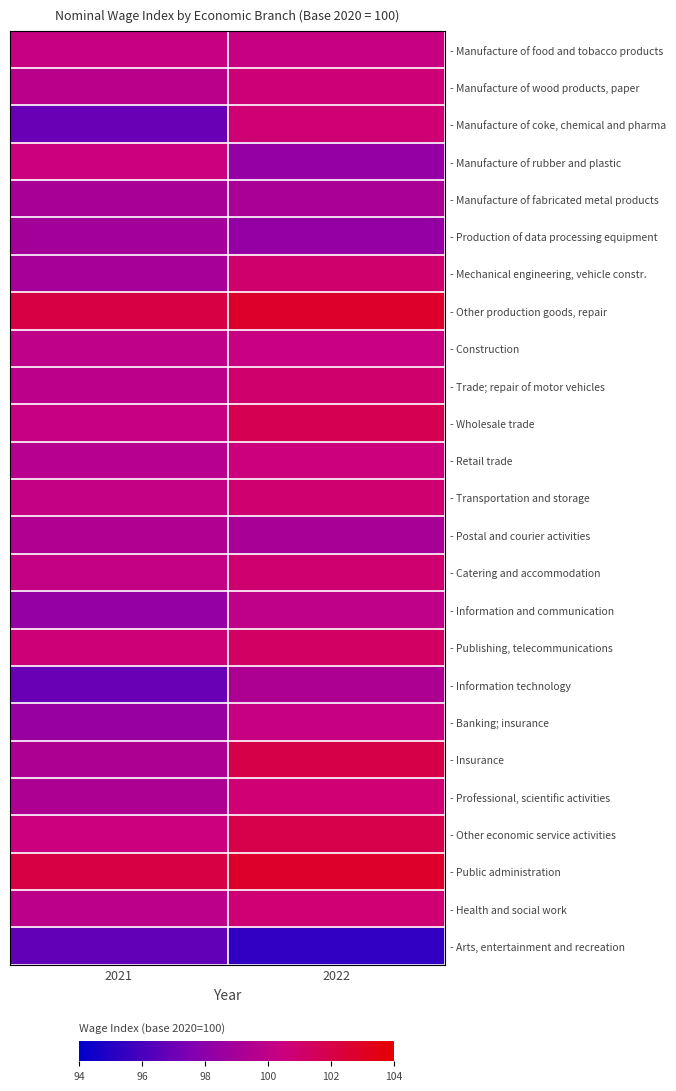

Which series changed the most between 2021 and 2022?

- Manufacture of coke, chemical and pharma